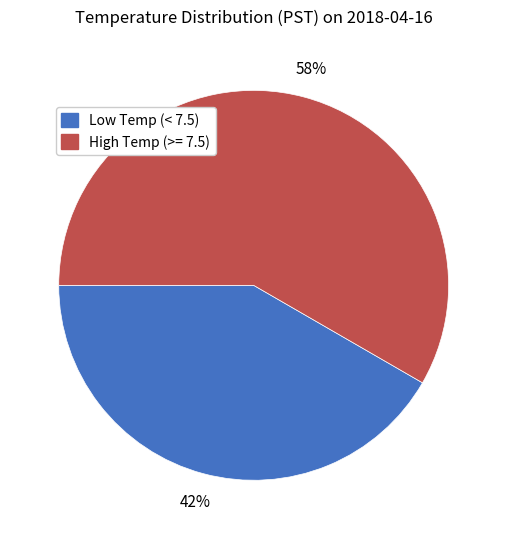

To the nearest percent, what is the average slice percentage?

50%